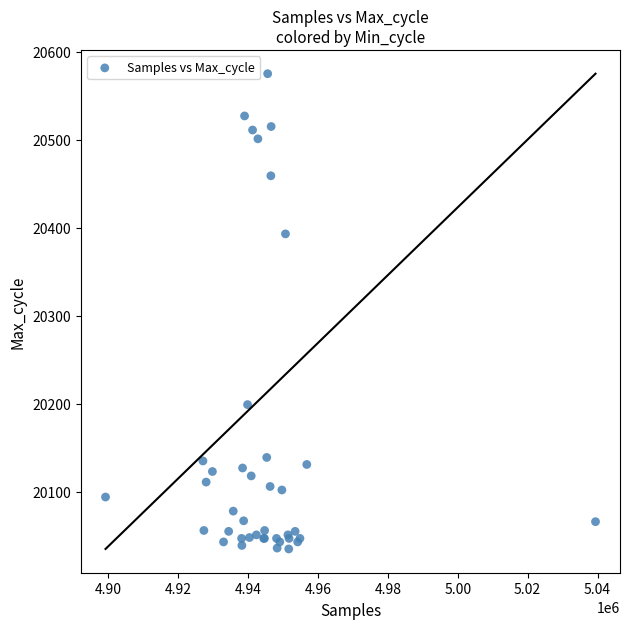

What Y value in the scatter plot is closest to 20305?

20393